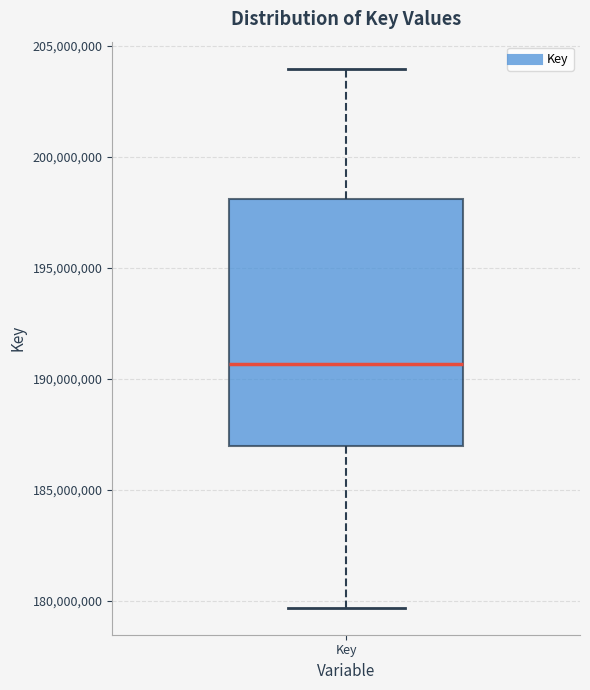

Transcribe this box plot: give where the median line is, the range the box spans, and where the two whiskers end, as read against the y-axis. The values are not printed on the chart, so give them approximately, as read against the axis.

median 190500000, box 187000000 to 198000000, whiskers 179500000 to 204000000